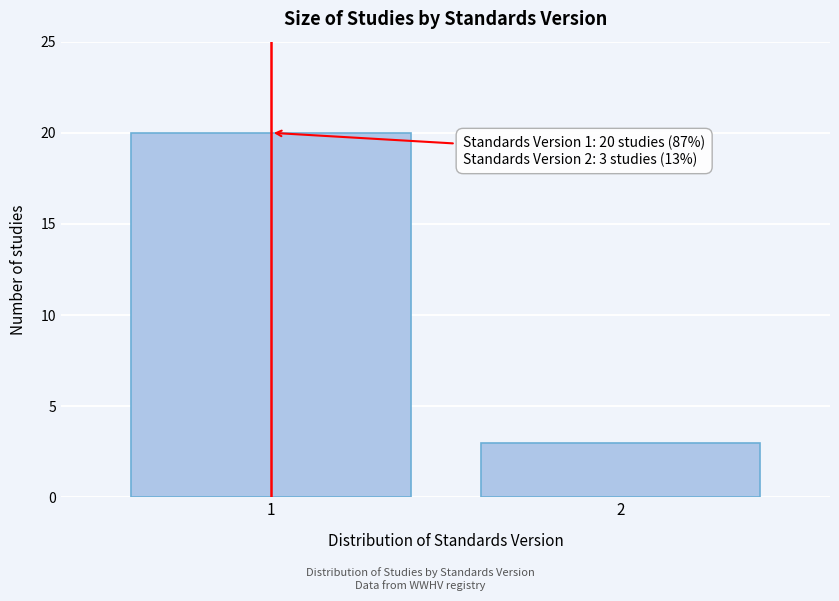

Reading left to right, list all the values displayed in this chart.

20	3